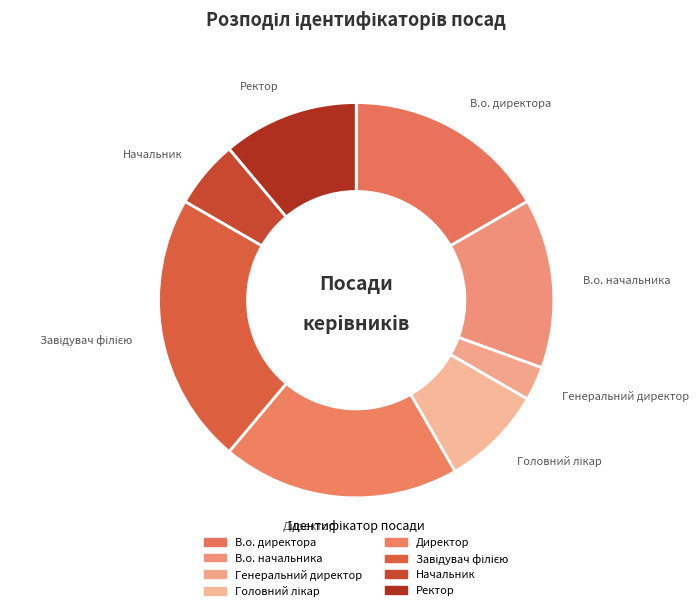

Which slice is the smallest?

Генеральний директор